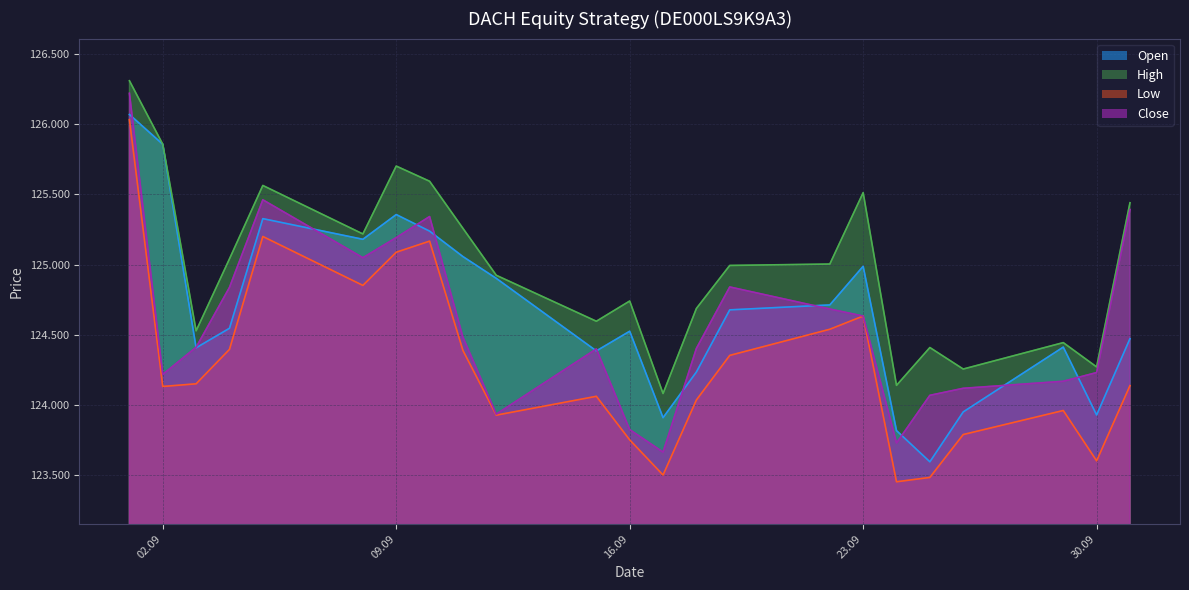

Is it true that Low equals 214014 at 09.09?

False